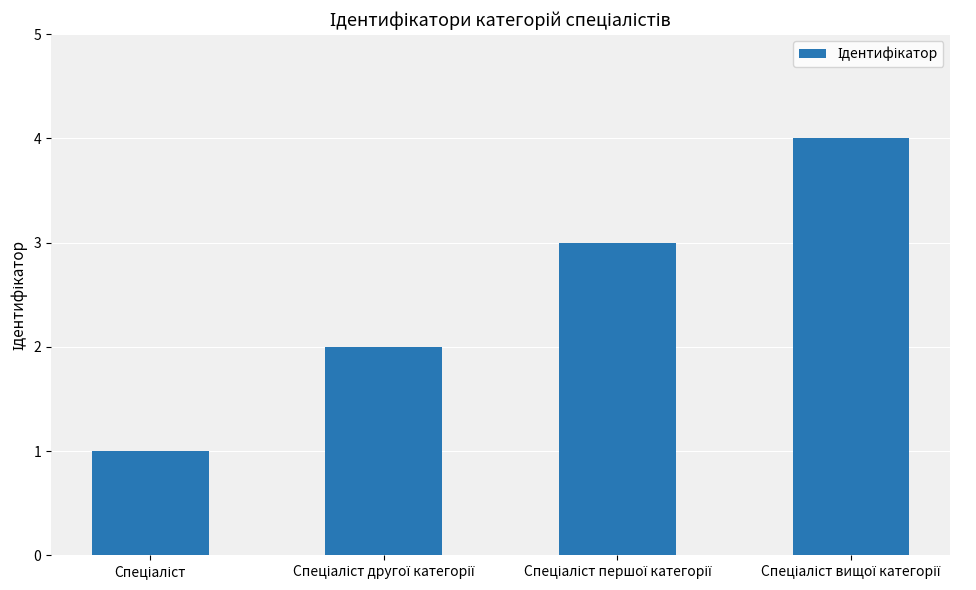

How many data points are less than 3?

2